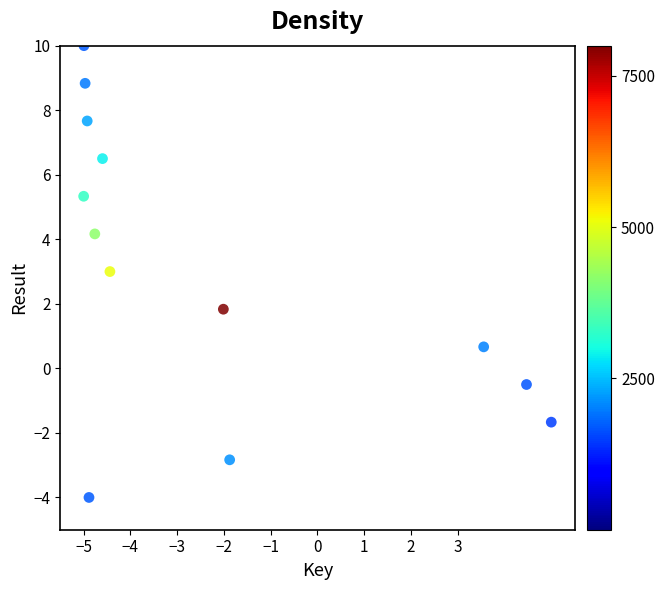

What is the range of Y values (max minus min)?

14.0